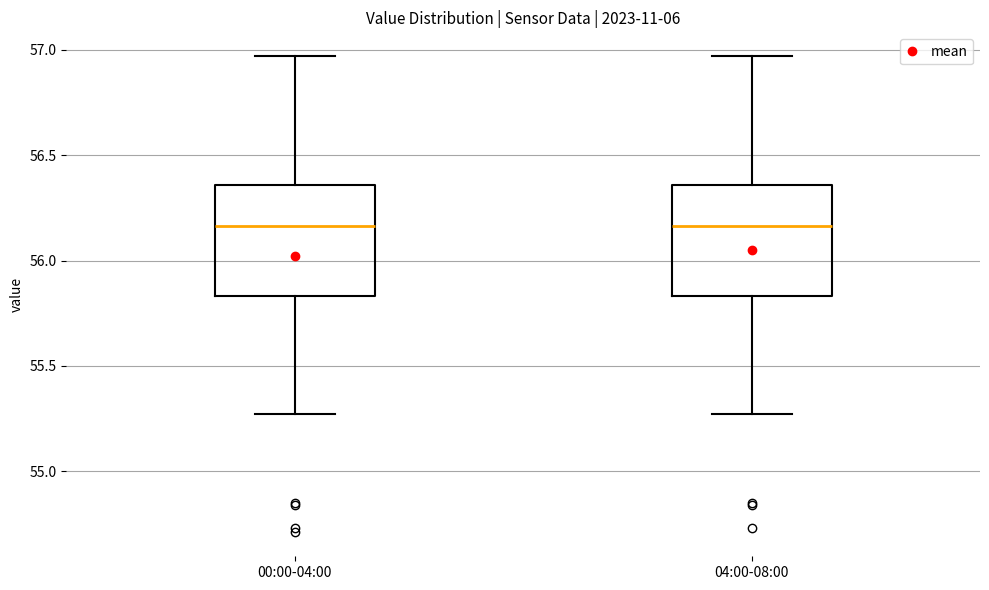

Reading left to right, read every box against the y-axis: the position of its median line, the range the box covers, and the ends of its whiskers. The values are not printed on the chart, so give them approximately, as read against the axis.

00:00-04:00: median 56.15, box 55.85 to 56.35, whiskers 55.25 to 56.95
04:00-08:00: median 56.15, box 55.85 to 56.35, whiskers 55.25 to 56.95